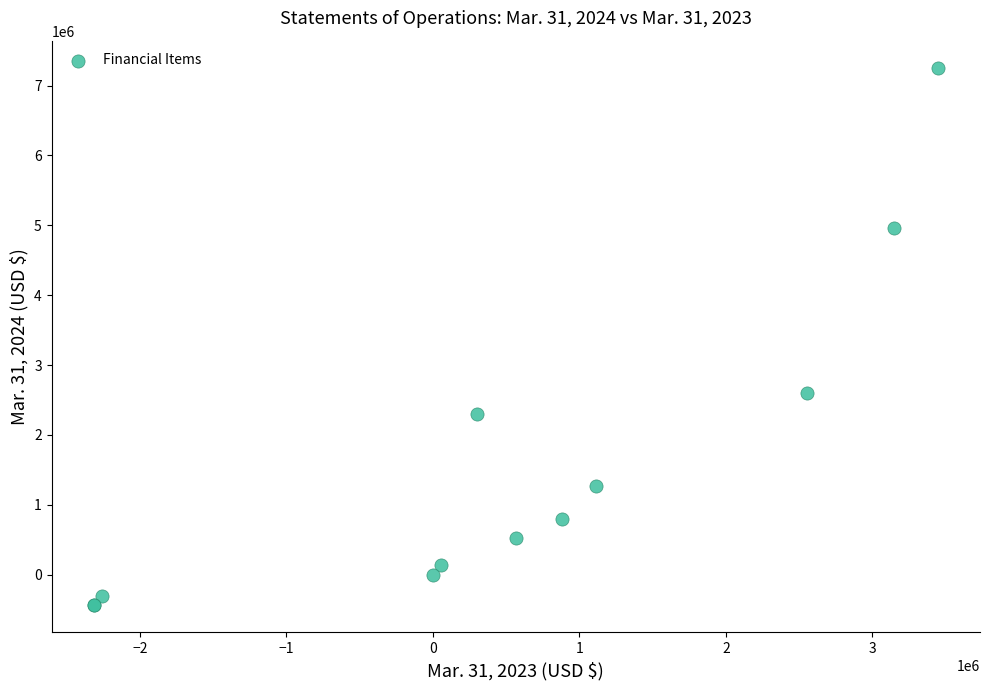

What Y value in the scatter plot is closest to 3409854?

2595411